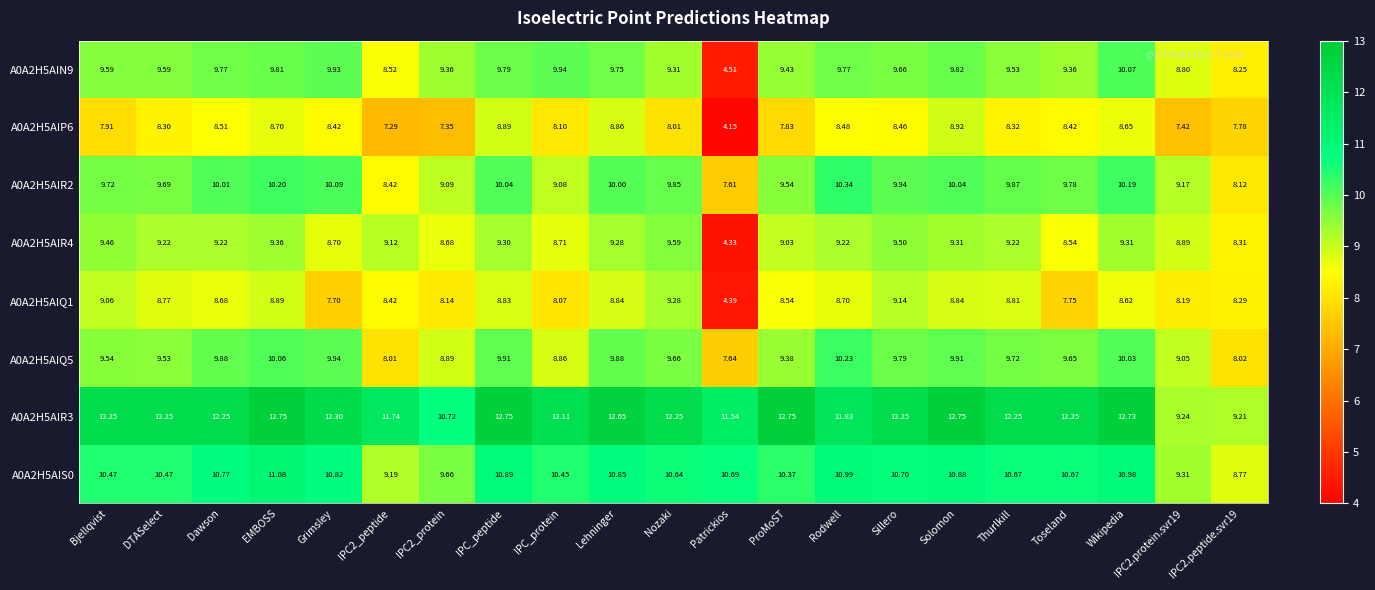

At which category does the chart reach its minimum across all series?

Patrickios